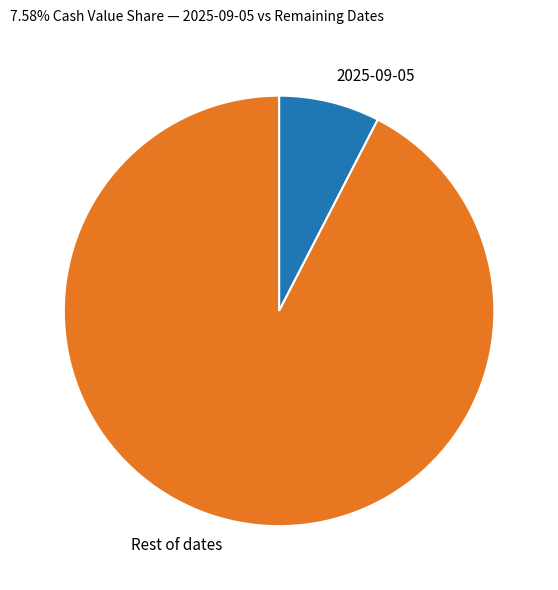

Which slice is the largest?

Rest of dates